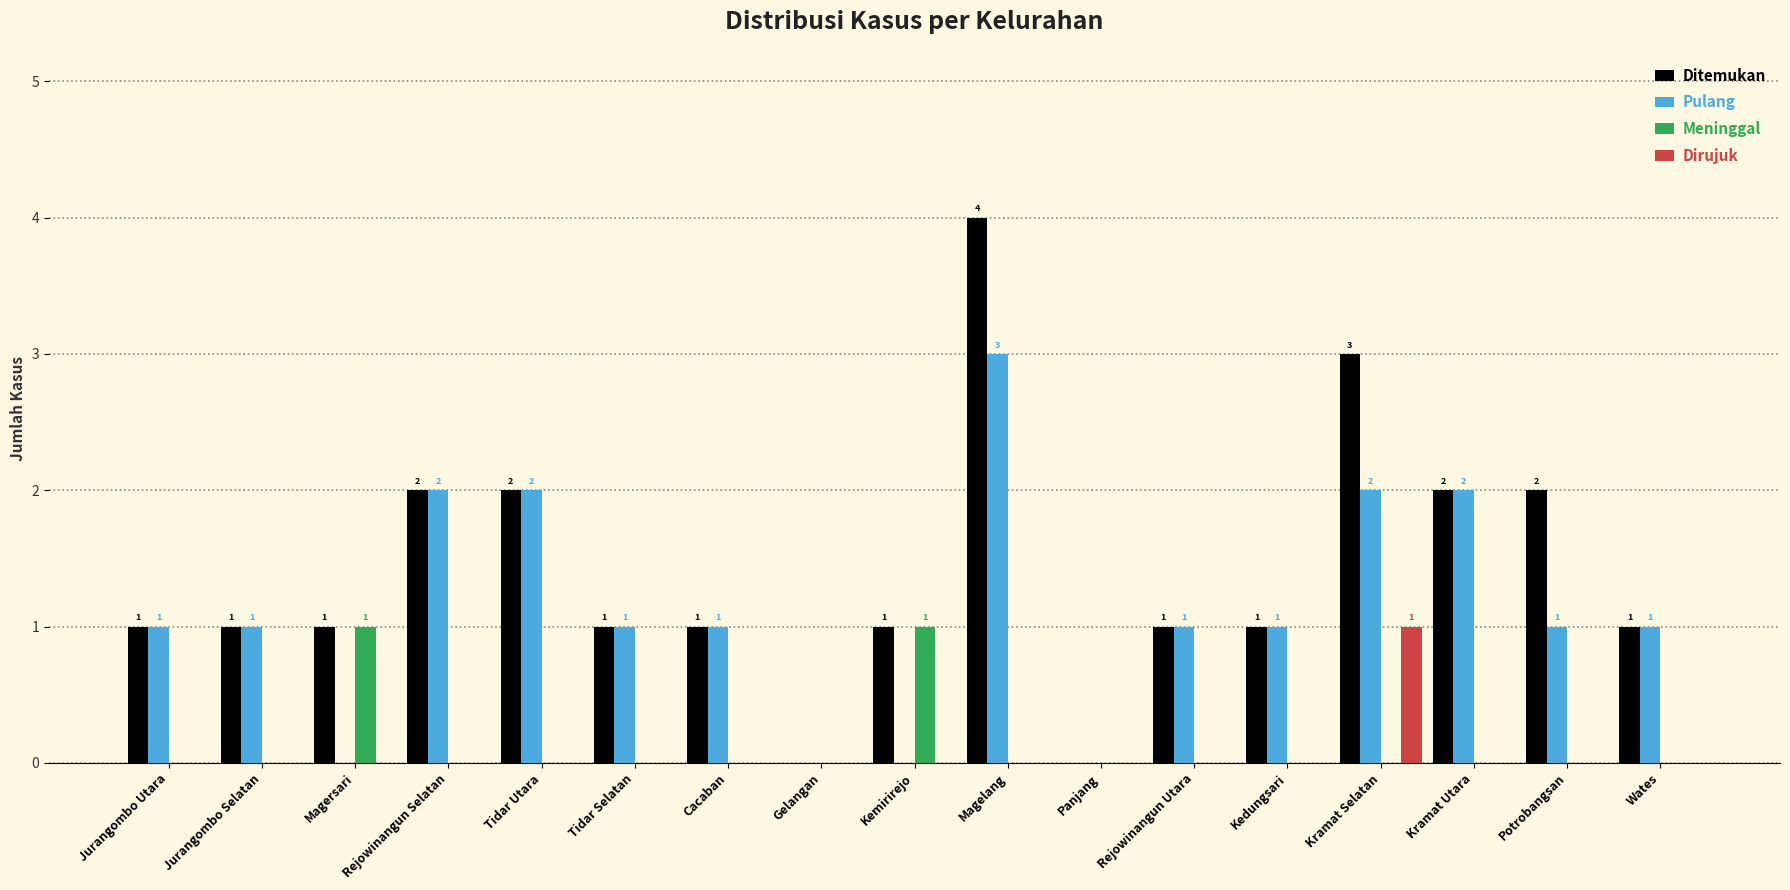

Between Jurangombo Selatan and Potrobangsan, which series saw the biggest shift?

Ditemukan